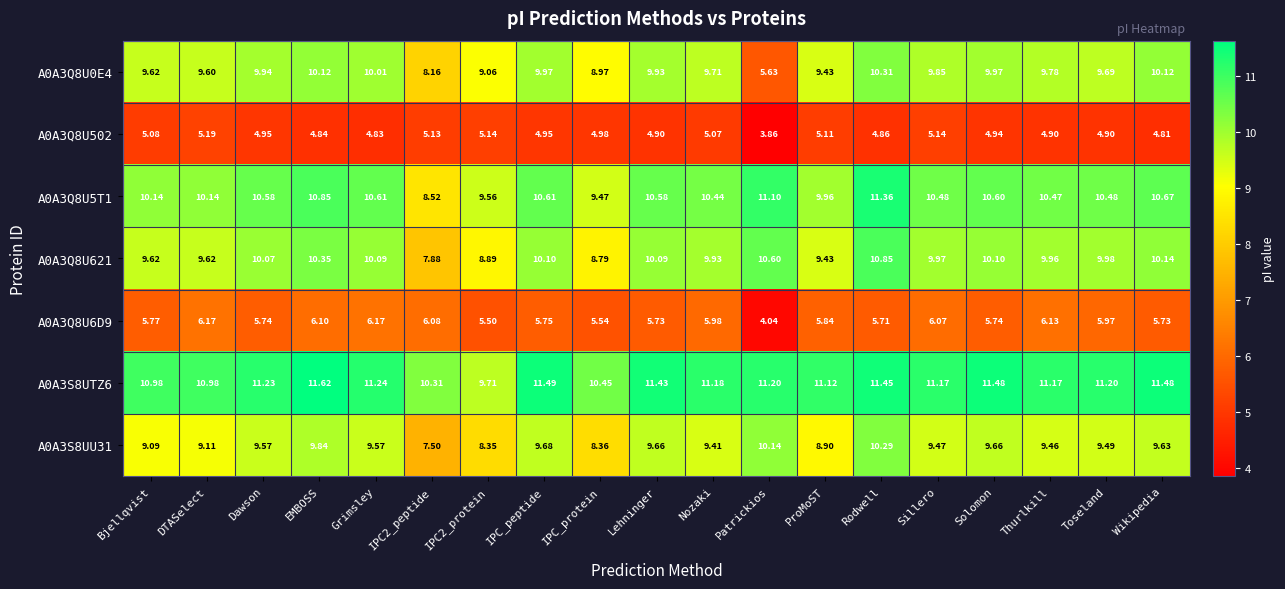

At how many categories does at least one series exceed 4?

19